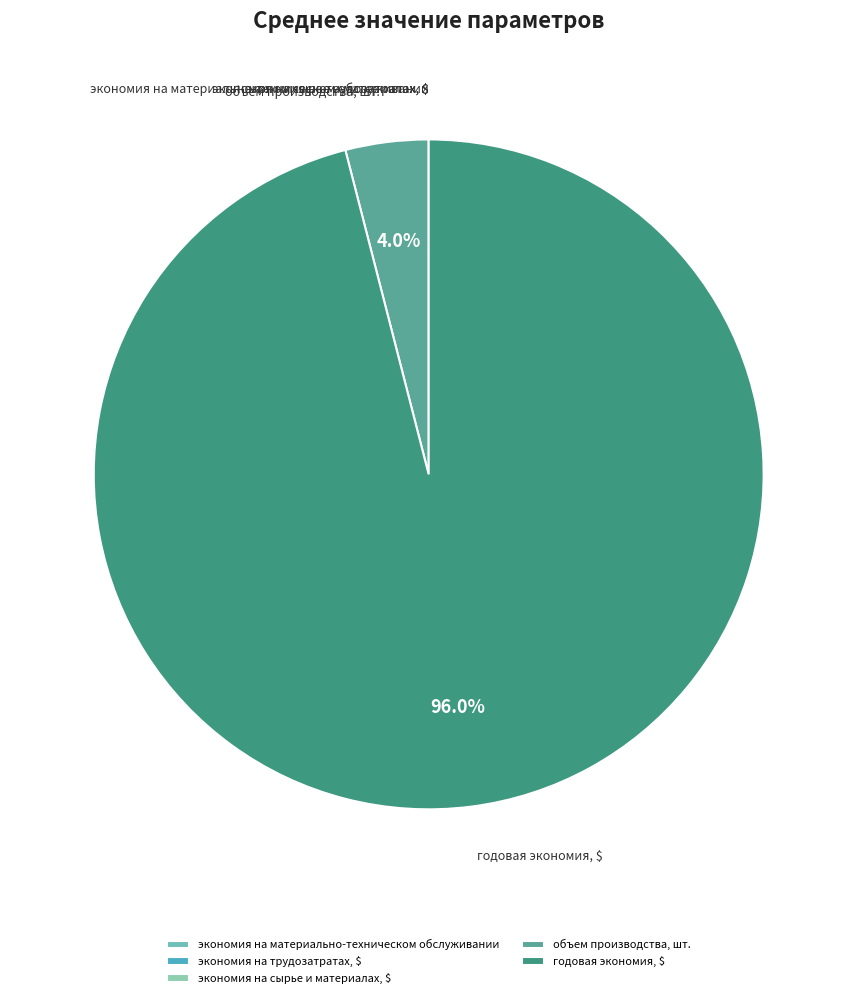

Is годовая экономия, $ the majority of the pie?

Yes